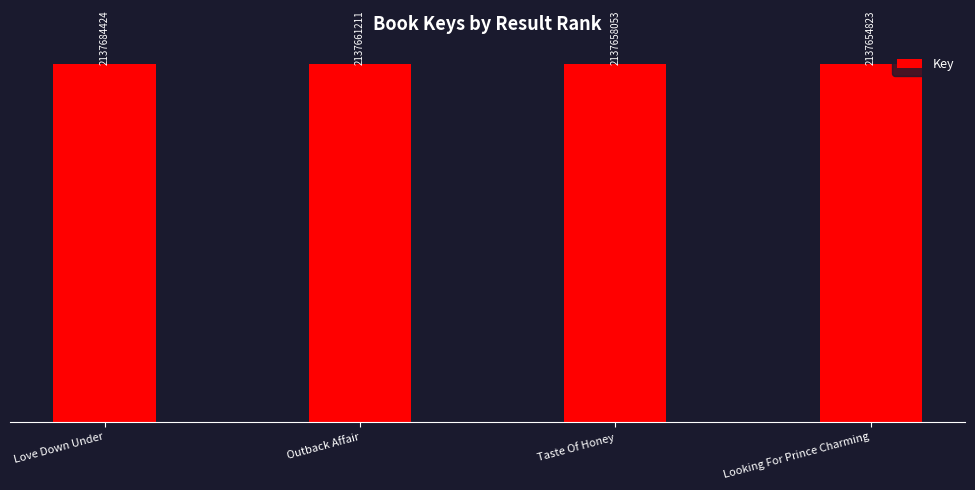

Are the bars horizontal?

No